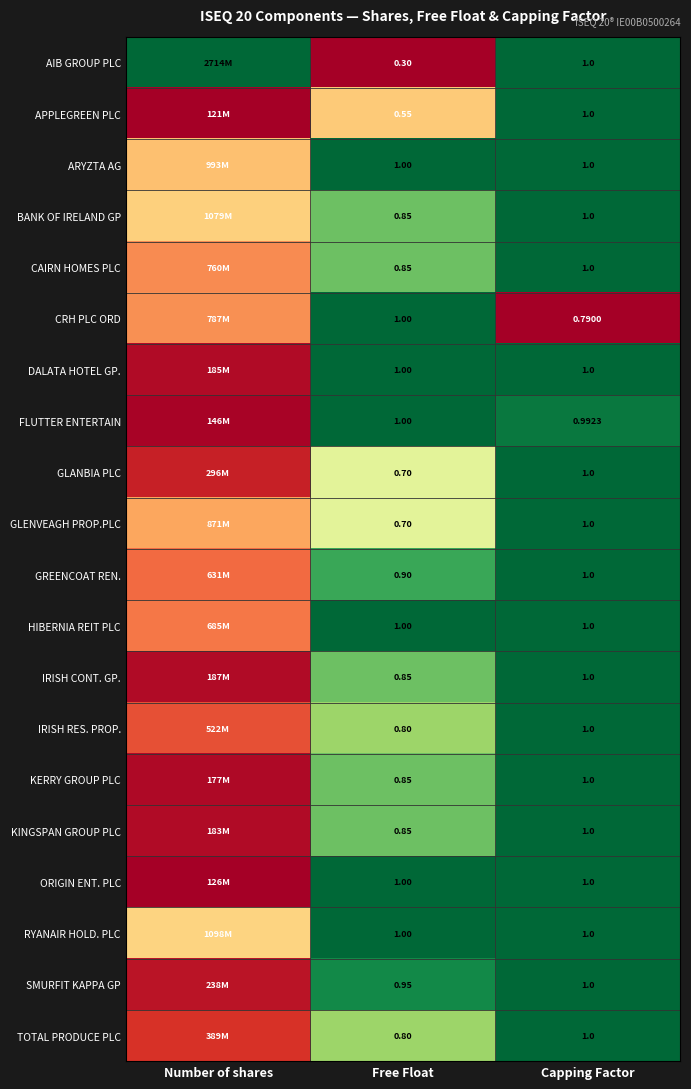

Which series changed the most between Free Float and Capping Factor?

AIB GROUP PLC